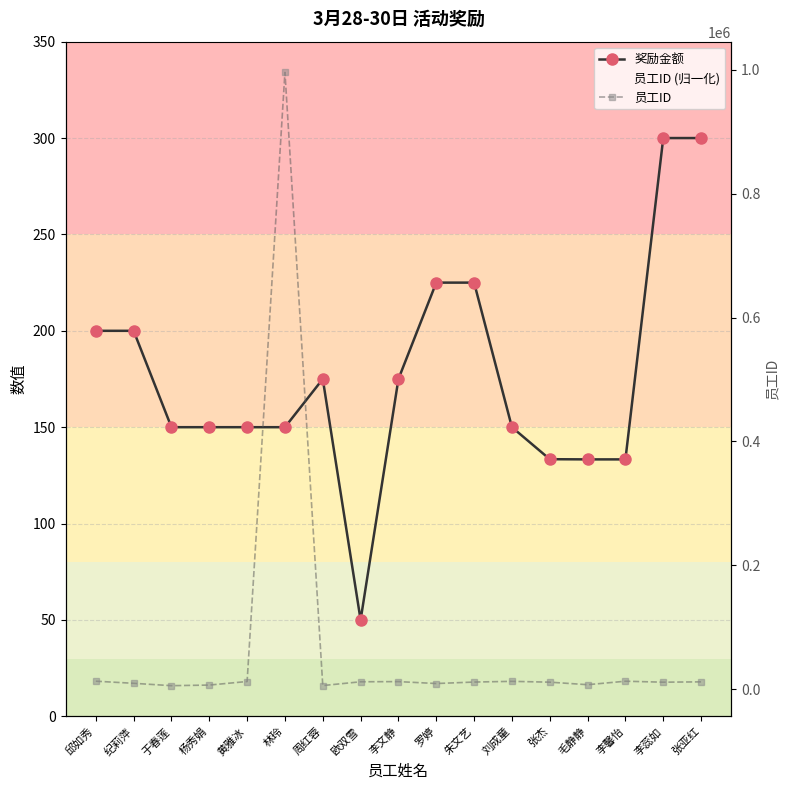

True or false: 奖励金额 has more than 2 interior local peaks.

False